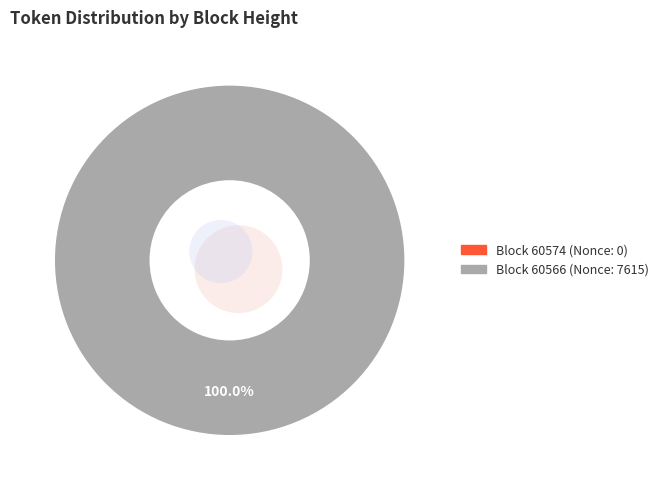

Count the number of slices in the pie.

2